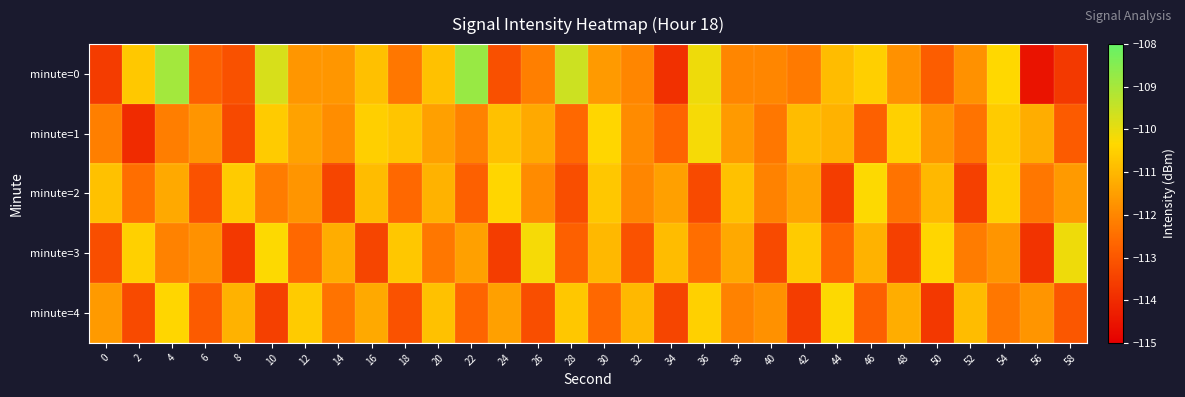

Reading left to right, transcribe all the data shown in this chart.

minute=0: 0=-113.6	2=-110.7	4=-108.9	6=-112.8	8=-113.1	10=-109.7	12=-111.7	14=-111.7	16=-110.8	18=-112.3	20=-110.8	22=-108.8	24=-113.1	26=-112.1	28=-109.6	30=-111.6	32=-112.0	34=-113.9	36=-110.1	38=-112.0	40=-112.0	42=-112.2	44=-110.9	46=-110.5	48=-111.8	50=-112.9	52=-111.8	54=-110.3	56=-114.5	58=-113.7
minute=1: 0=-112.1	2=-114.0	4=-112.2	6=-111.7	8=-113.3	10=-110.6	12=-111.4	14=-111.9	16=-110.5	18=-110.7	20=-111.5	22=-112.1	24=-110.8	26=-111.3	28=-112.6	30=-110.4	32=-111.9	34=-112.7	36=-110.2	38=-111.6	40=-112.3	42=-110.9	44=-111.1	46=-112.8	48=-110.5	50=-111.7	52=-112.4	54=-110.6	56=-111.2	58=-112.9
minute=2: 0=-110.8	2=-112.5	4=-111.3	6=-113.1	8=-110.6	10=-112.2	12=-111.7	14=-113.4	16=-110.9	18=-112.6	20=-111.1	22=-112.8	24=-110.4	26=-111.9	28=-113.2	30=-110.7	32=-112.0	34=-111.5	36=-113.3	38=-110.8	40=-112.1	42=-111.4	44=-113.6	46=-110.3	48=-112.4	50=-111.0	52=-113.5	54=-110.5	56=-112.3	58=-111.6
minute=3: 0=-113.2	2=-110.5	4=-112.1	6=-111.8	8=-113.7	10=-110.3	12=-112.6	14=-111.2	16=-113.4	18=-110.7	20=-112.3	22=-111.5	24=-113.6	26=-110.2	28=-112.8	30=-111.0	32=-113.1	34=-110.9	36=-112.5	38=-111.3	40=-113.3	42=-110.6	44=-112.7	46=-111.1	48=-113.5	50=-110.4	52=-112.2	54=-111.7	56=-113.8	58=-110.1
minute=4: 0=-111.6	2=-113.3	4=-110.4	6=-112.9	8=-111.1	10=-113.5	12=-110.6	14=-112.4	16=-111.3	18=-113.1	20=-110.8	22=-112.7	24=-111.5	26=-113.2	28=-110.7	30=-112.6	32=-111.0	34=-113.4	36=-110.5	38=-112.1	40=-111.8	42=-113.6	44=-110.3	46=-112.8	48=-111.2	50=-113.7	52=-110.9	54=-112.3	56=-111.7	58=-113.0